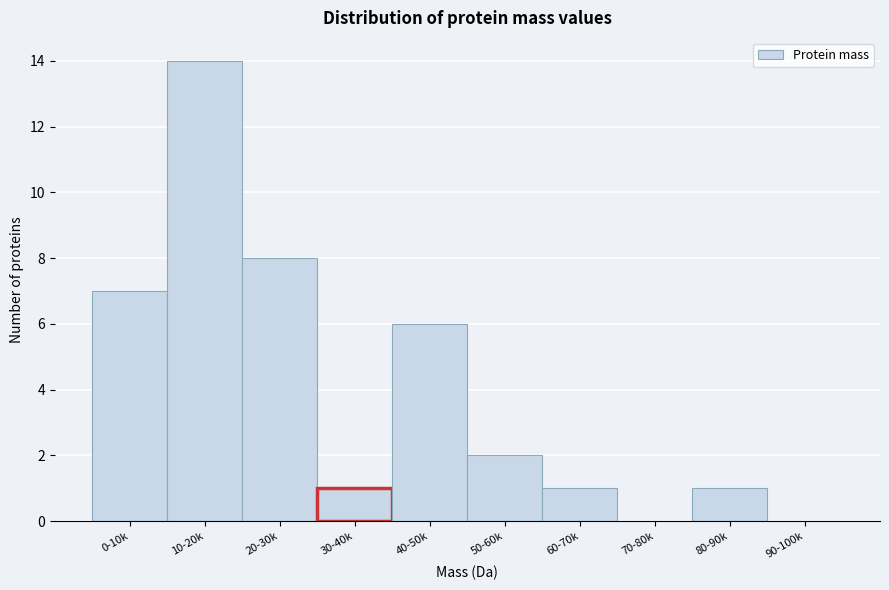

Reading left to right, what are all the values shown in this chart?

0-10k=7	10-20k=14	20-30k=8	30-40k=1	40-50k=6	50-60k=2	60-70k=1	70-80k=0	80-90k=1	90-100k=0